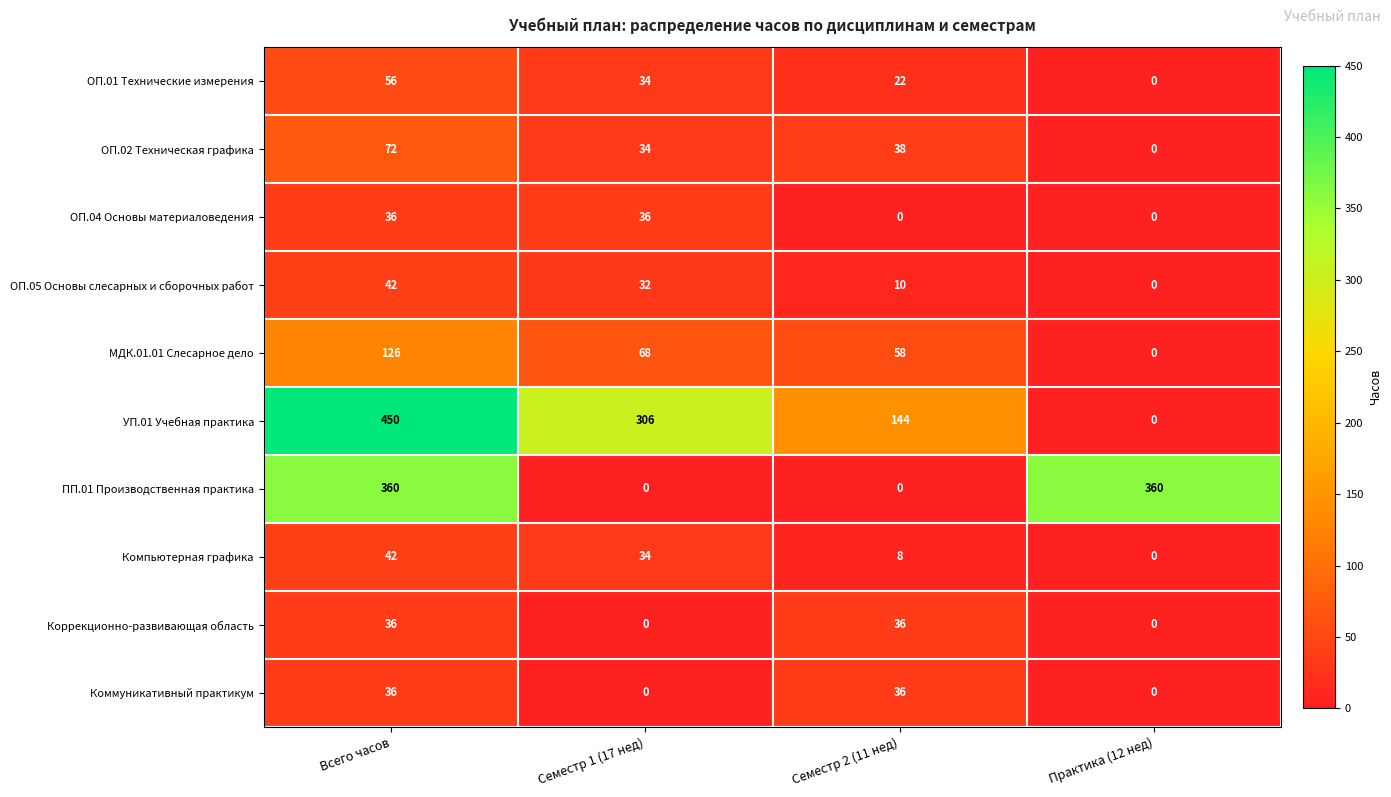

Which series changed the most between Всего часов and Семестр 1 (17 нед)?

ПП.01 Производственная практика